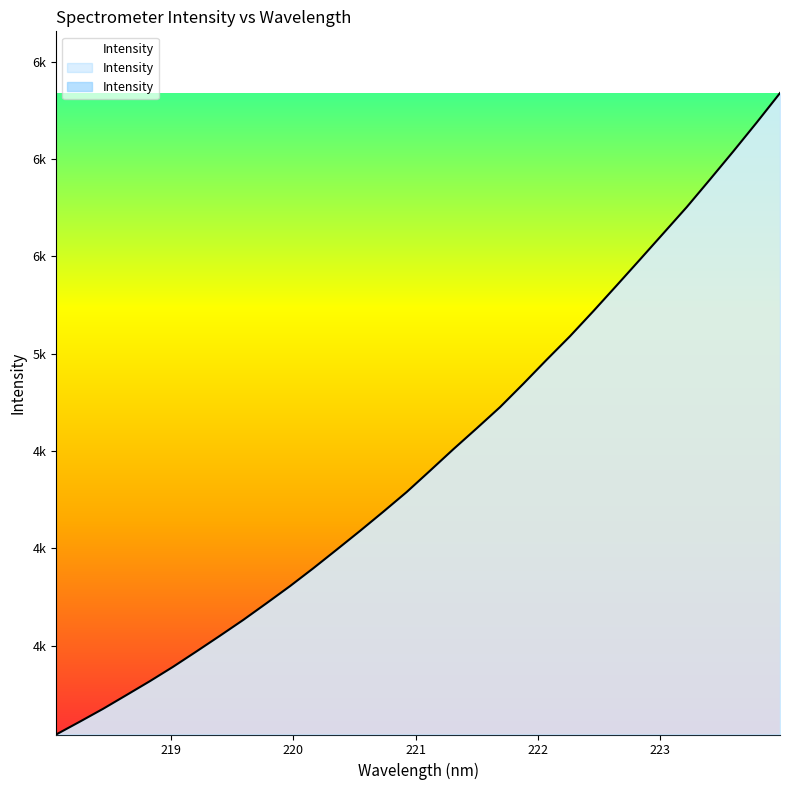

Which category has the lowest value across all series?

218.0596